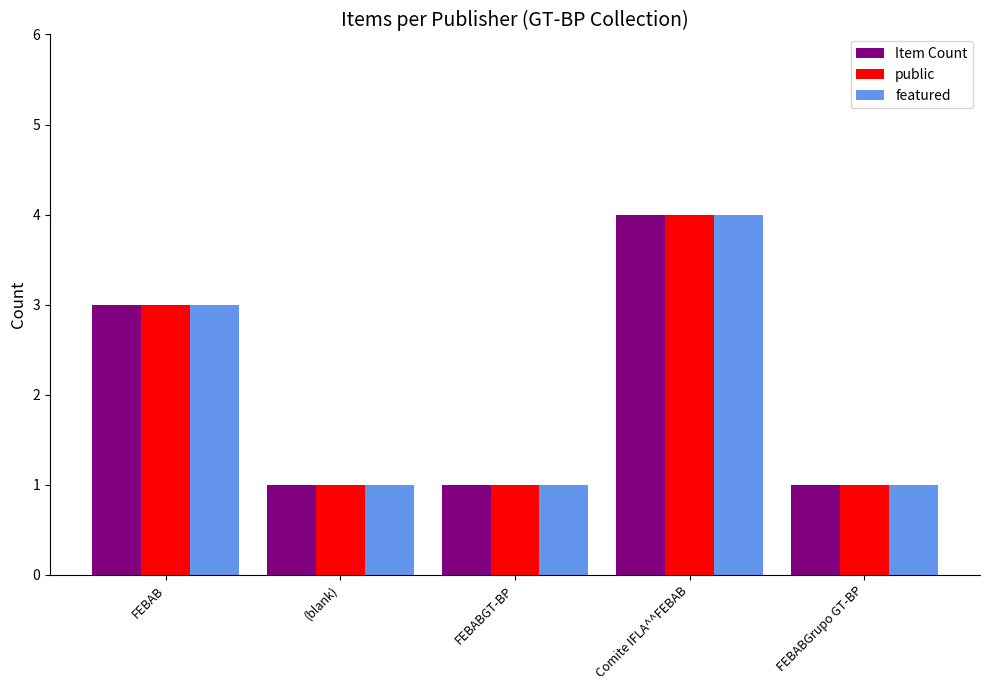

Count the number of categories in the chart.

5